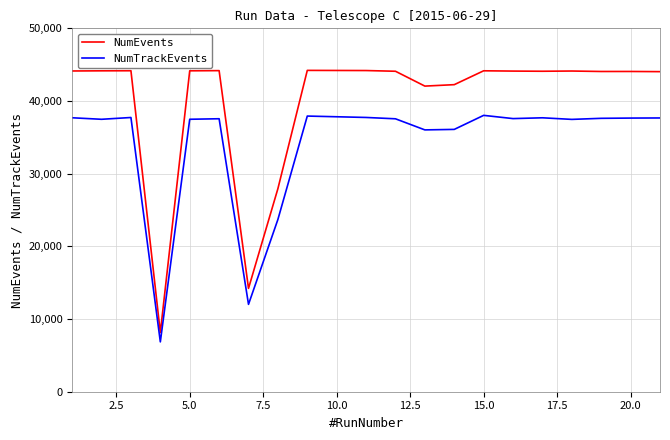

What are all the series names shown in the legend?

NumEvents, NumTrackEvents